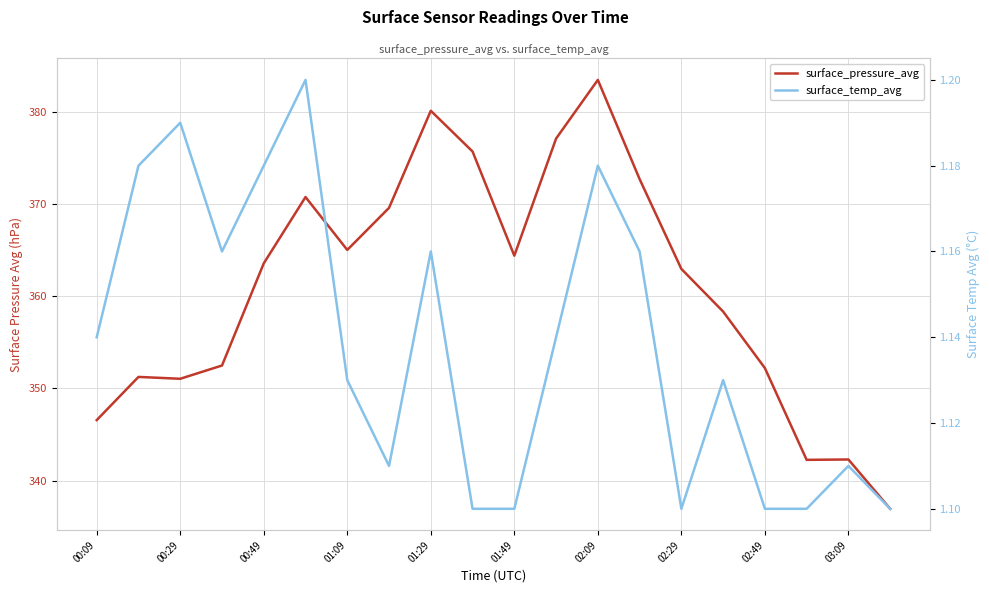

How many lines are shown in the chart?

2